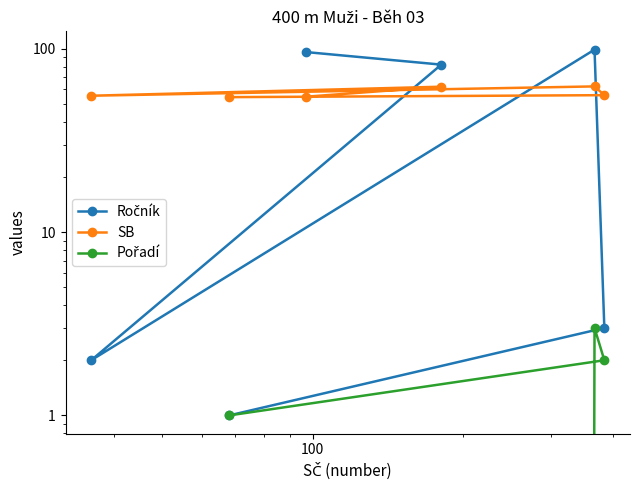

True or false: Pořadí has more than 2 interior local peaks.

False